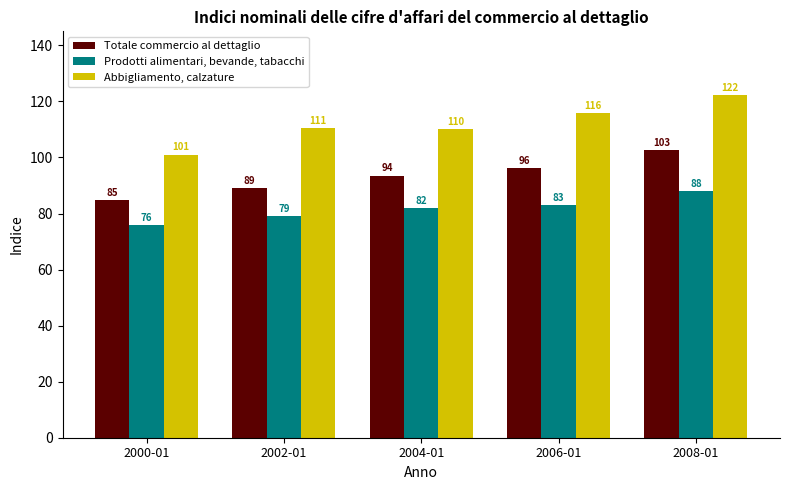

What are all the series names shown in the legend?

Totale commercio al dettaglio, Prodotti alimentari, bevande, tabacchi, Abbigliamento, calzature